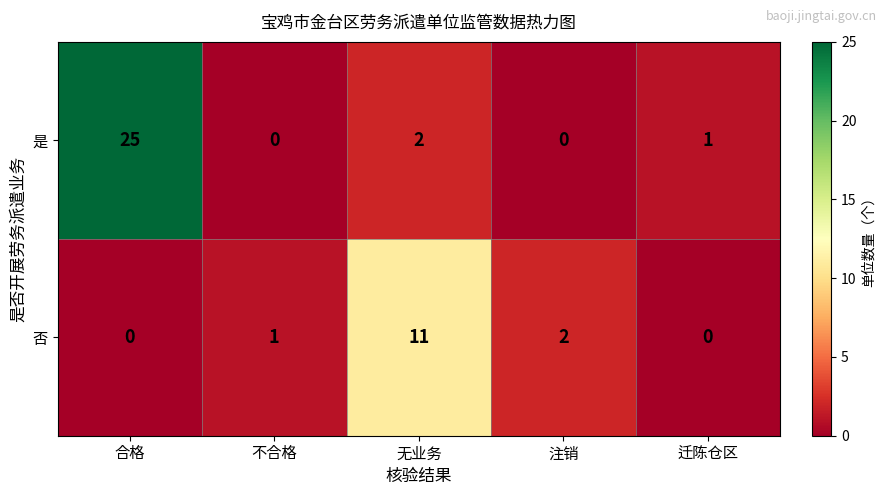

Which series changed the most between 合格 and 不合格?

是